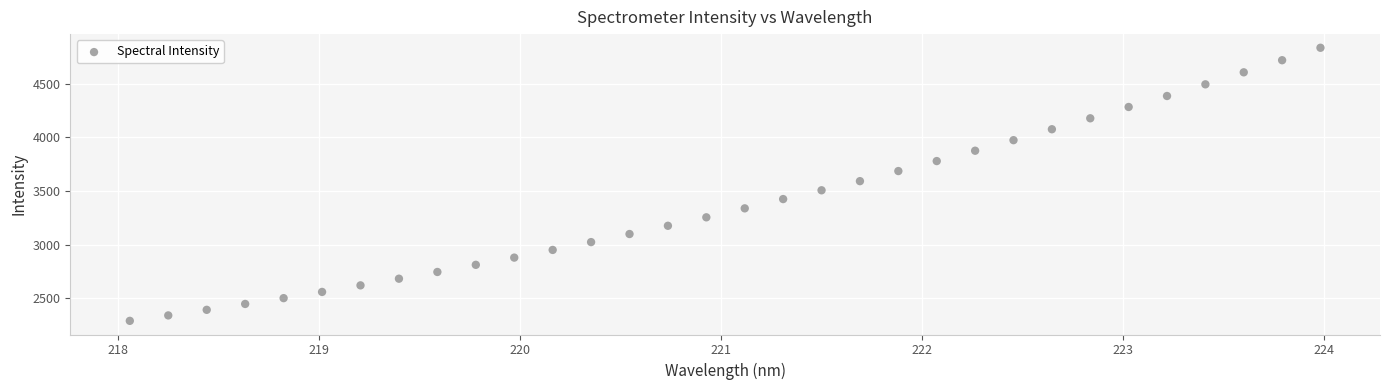

What is the range of X values (max minus min)?

5.9